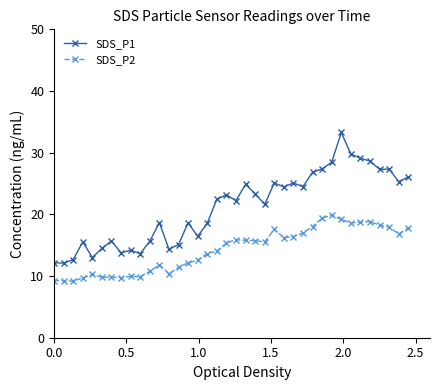

What is the value of the SDS_P2 point at the 8th from the left?

9.8